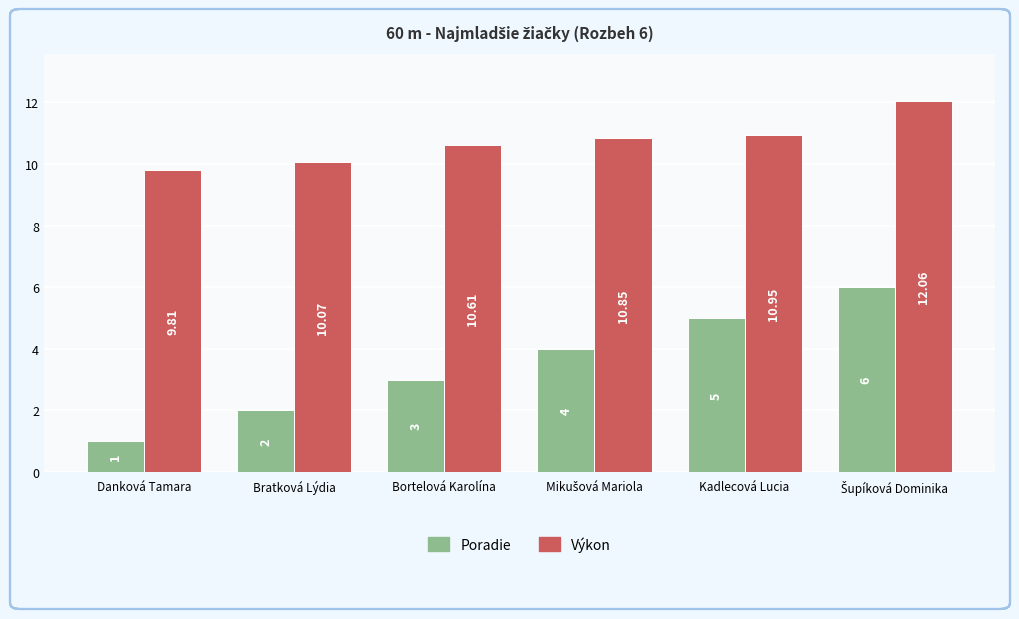

Where is Výkon nearest to the value 10?

Bratková Lýdia